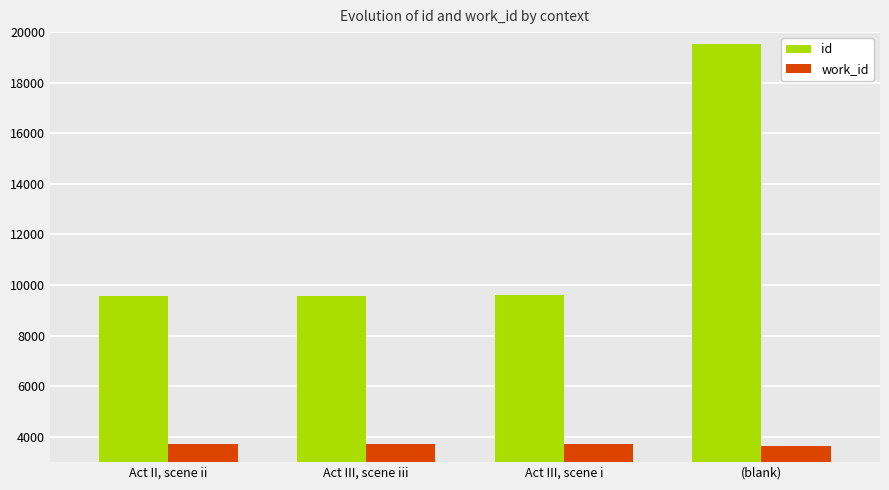

What is the average value of the id series?

12081